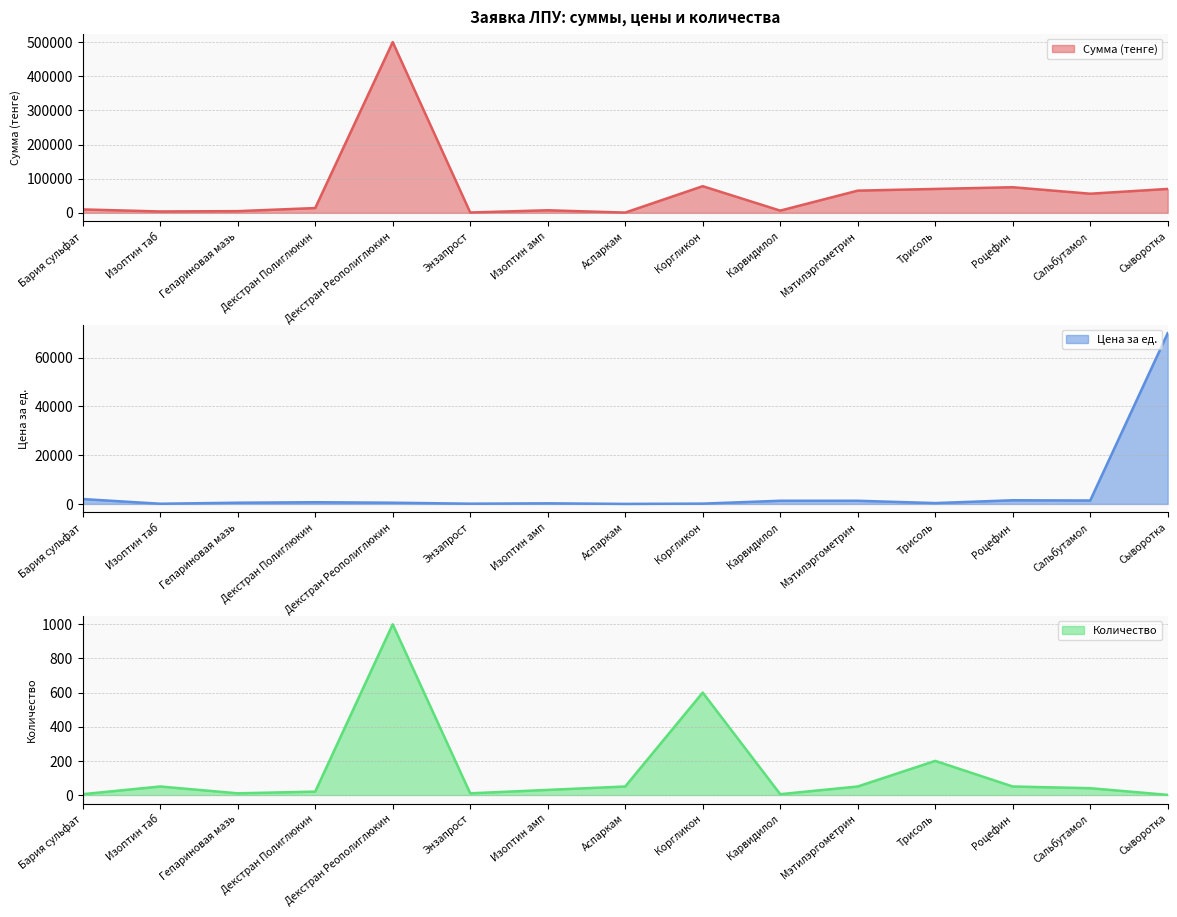

How many data points in Количество are above 40?

7